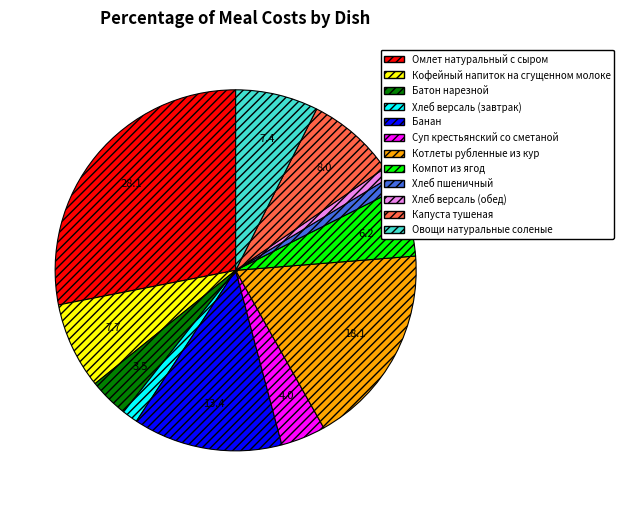

Does any single category account for the majority?

No